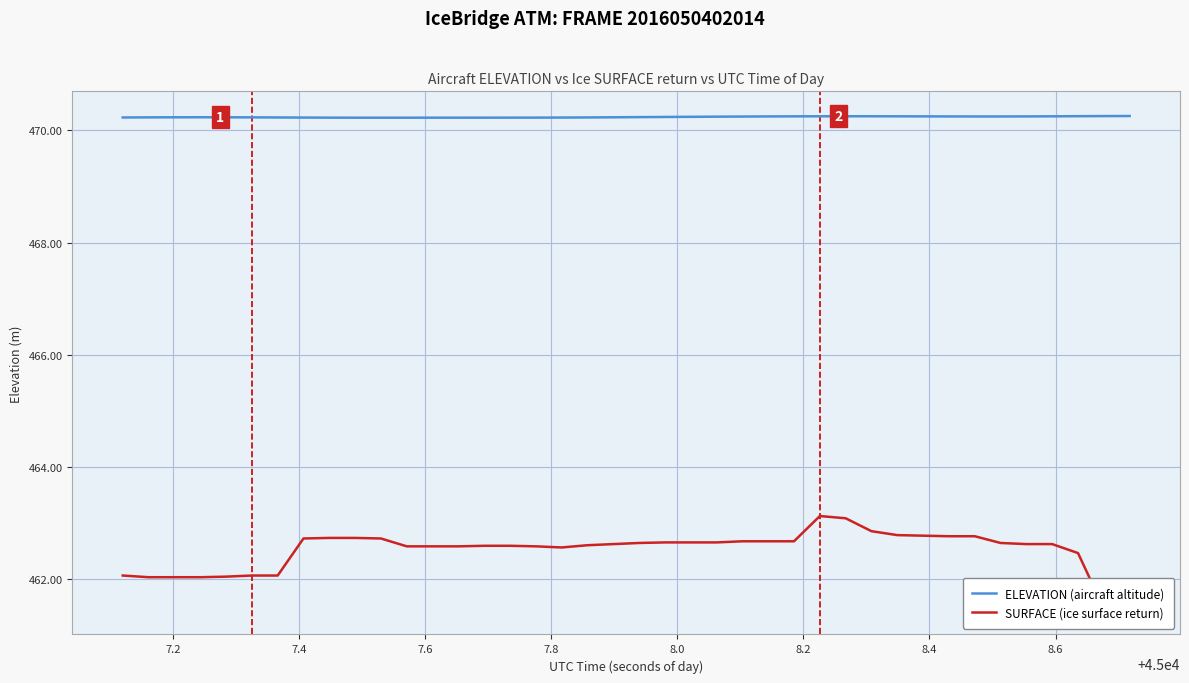

True or false: ELEVATION (aircraft altitude) has more than 1 interior local peaks.

True